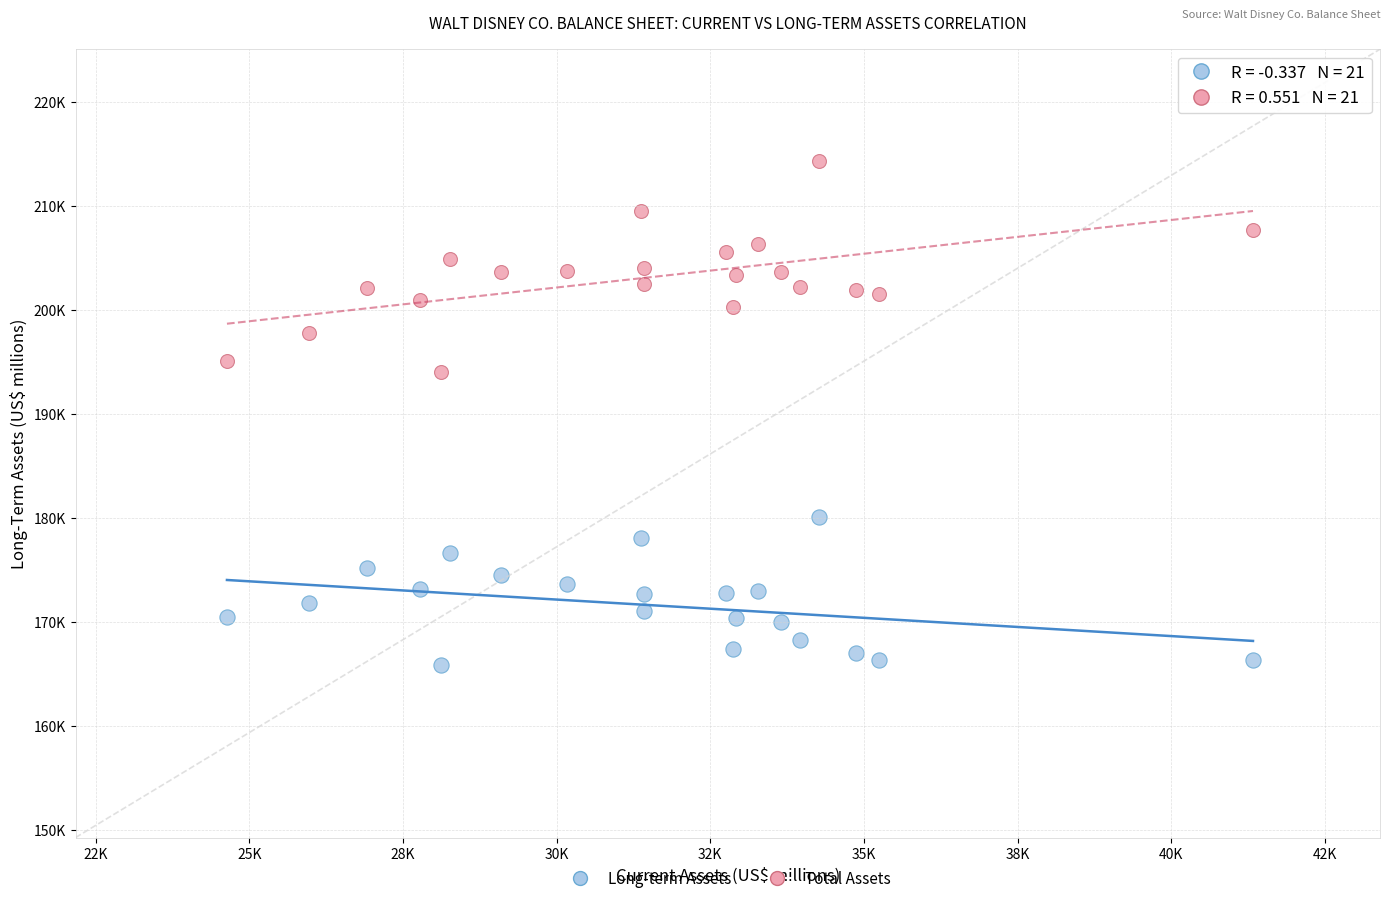

What are all the series names shown in the legend?

Long-term Assets, Total Assets